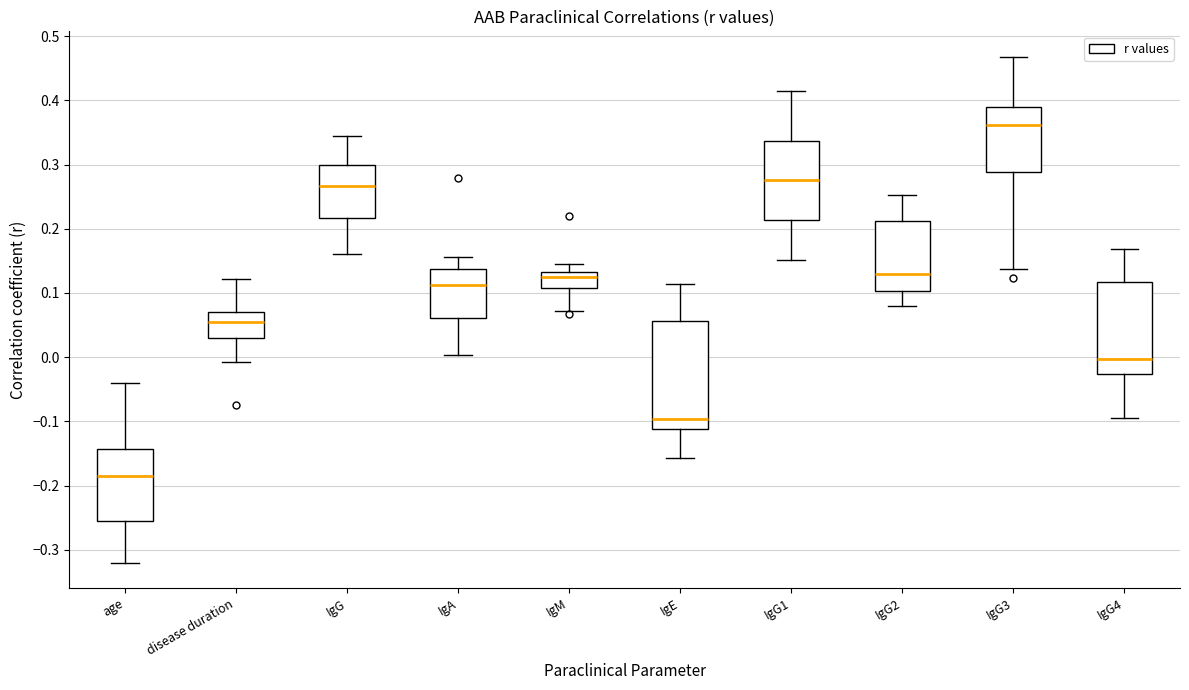

Which box's median line is the lowest?

age